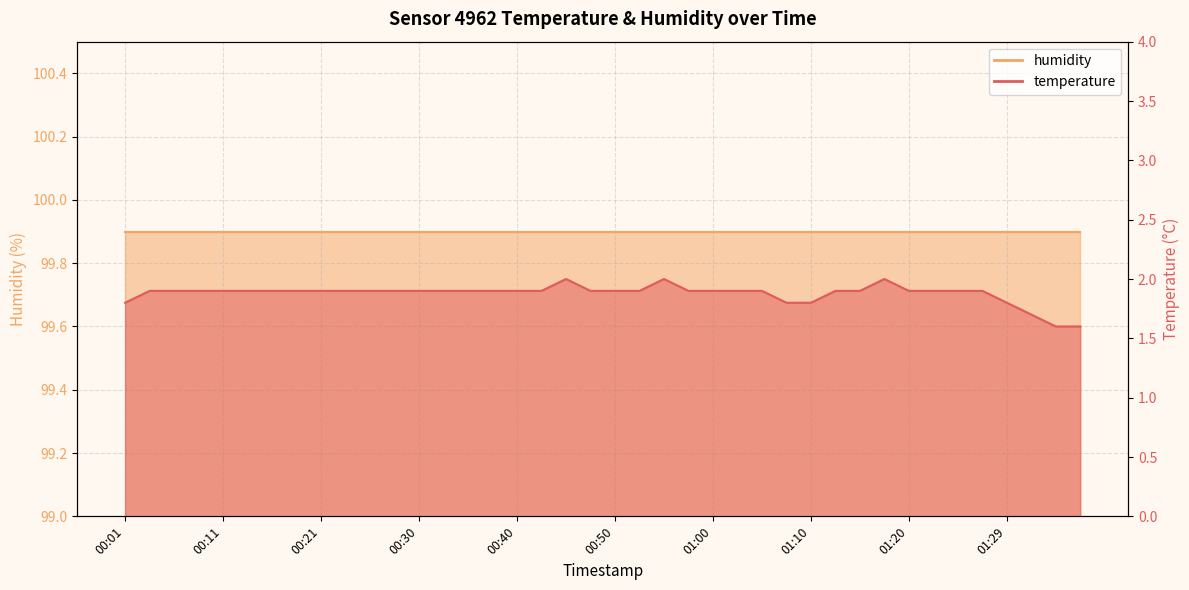

Where is the data nearest to the value 1?

01:34